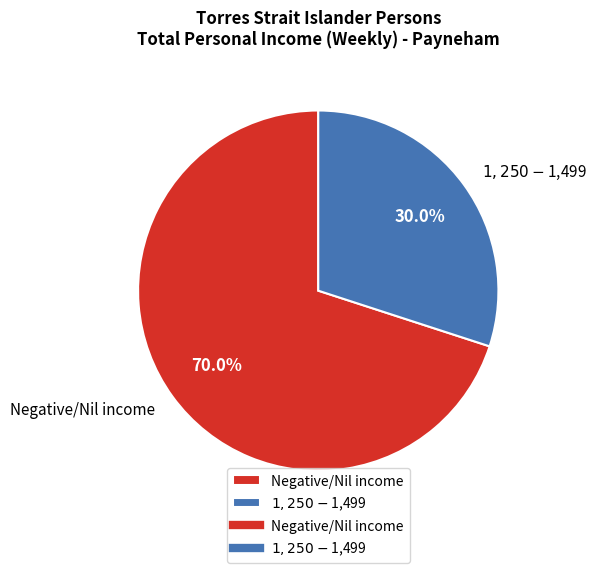

Which slice represents more than half of the pie?

Negative/Nil income